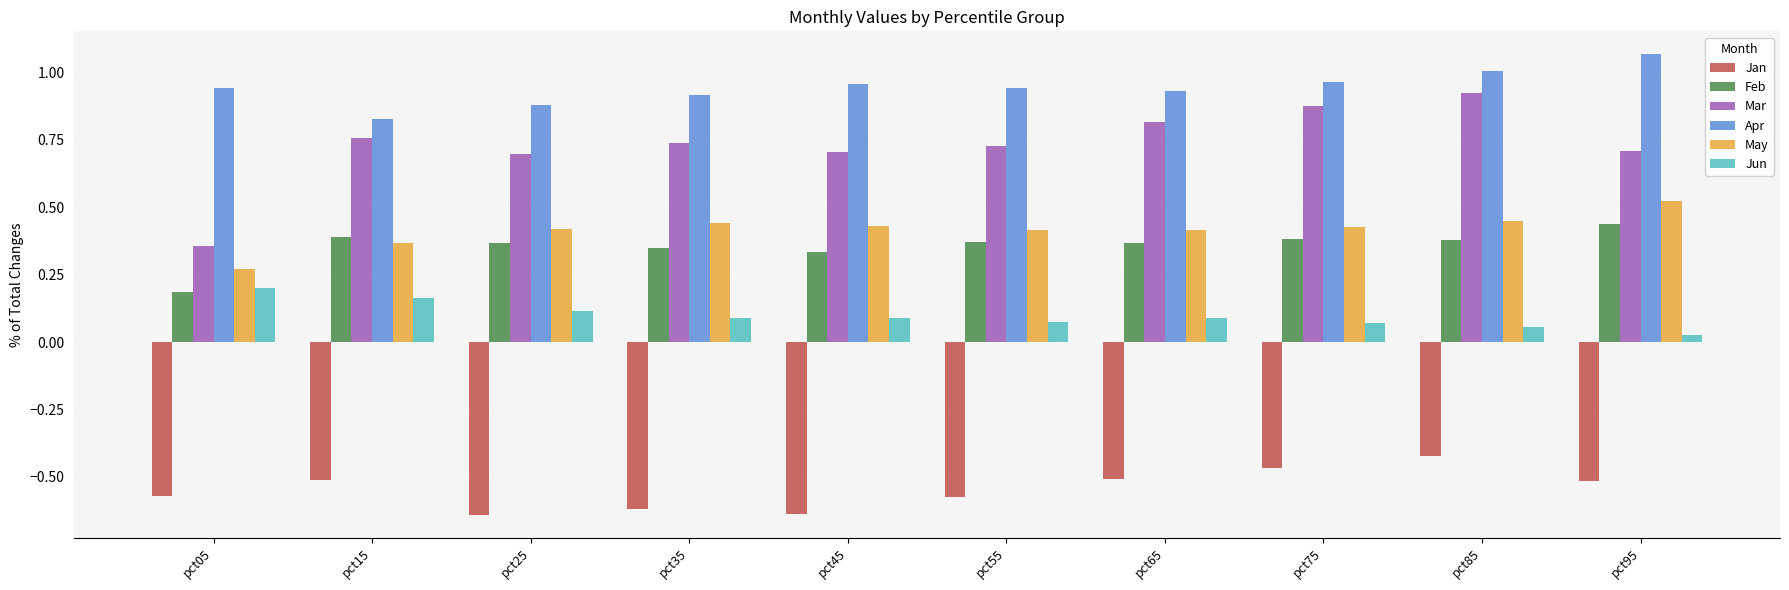

The value of Jan at pct05 is -0.8. True or false?

False